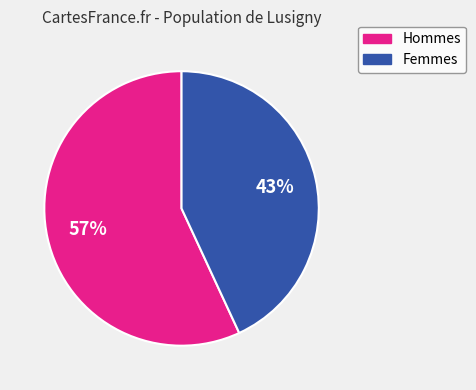

Does any single category account for the majority?

Yes